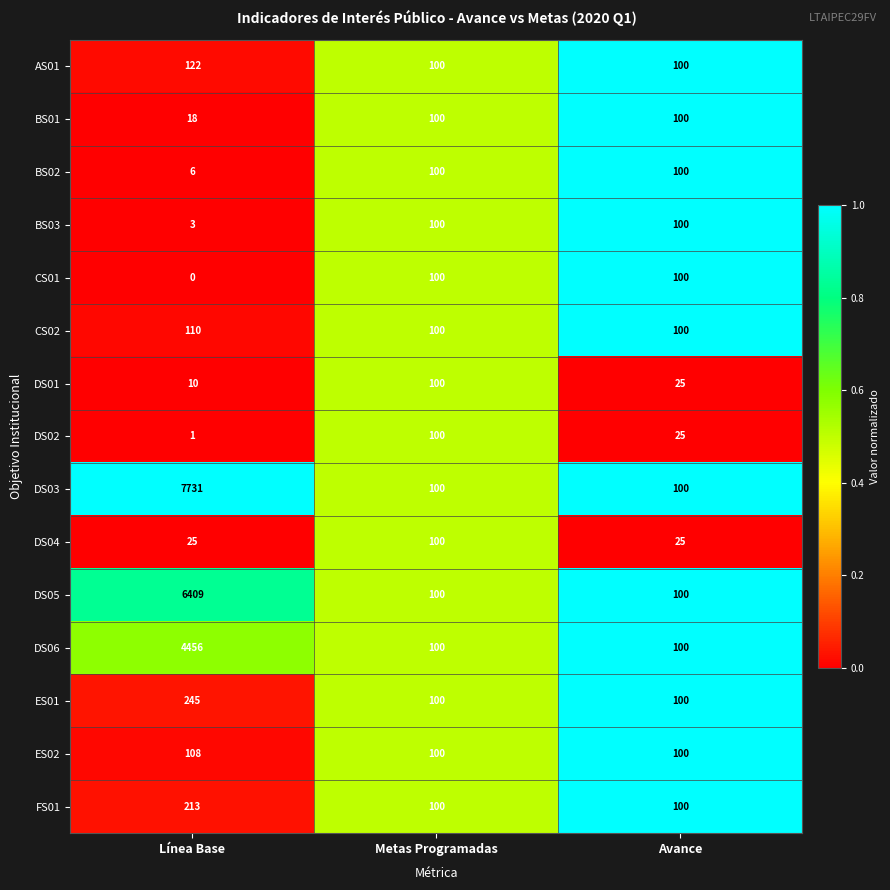

What is the greatest value displayed?

7731